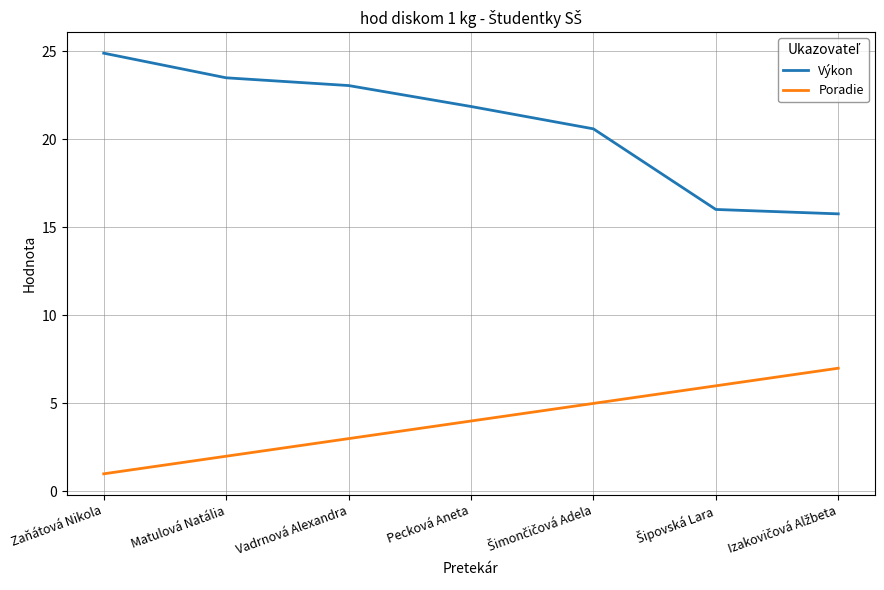

What is the highest value of the Poradie series?

7.0